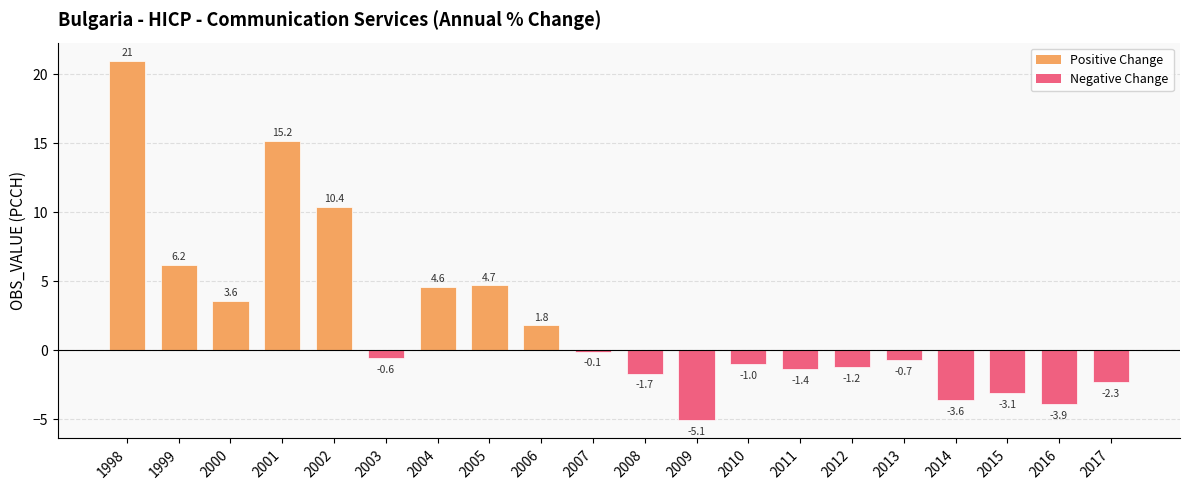

The value at 2008 is -1.7. True or false?

True